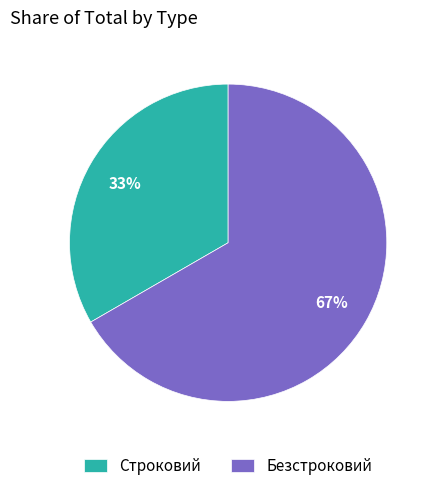

What is the largest slice in the pie chart?

Безстроковий